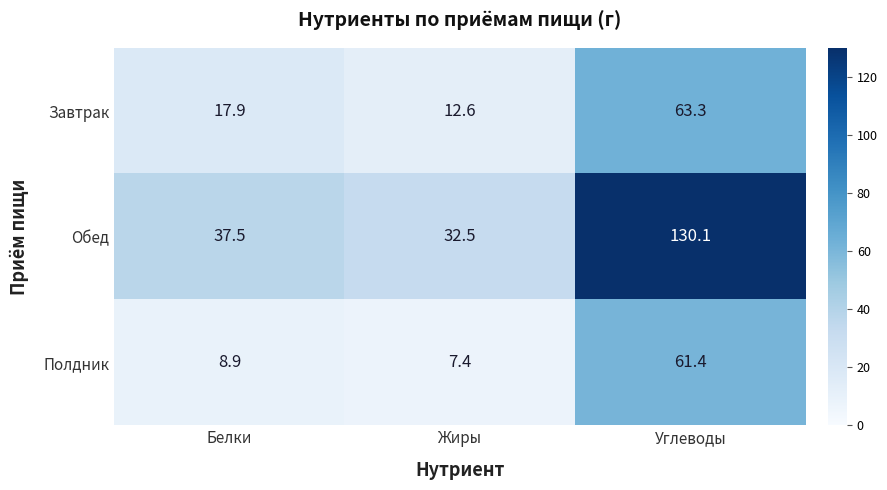

Reading right to left, extract all data points from this chart.

Завтрак: Углеводы=63.3	Жиры=12.6	Белки=17.9
Обед: Углеводы=130.1	Жиры=32.5	Белки=37.5
Полдник: Углеводы=61.4	Жиры=7.4	Белки=8.9